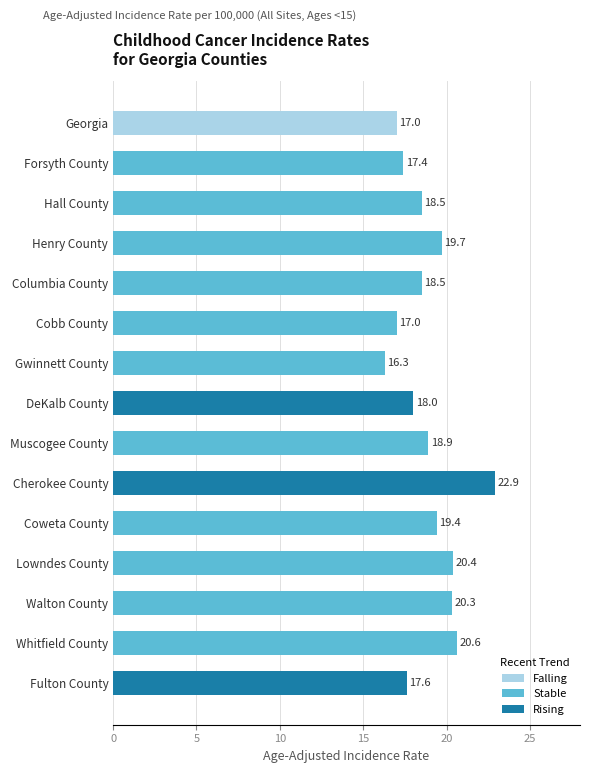

Which category has the lowest value across all series?

Gwinnett County